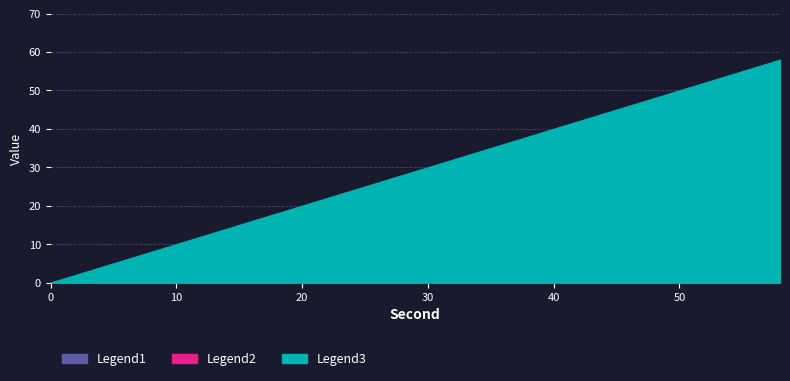

Between 52 and 18, which is larger?

52